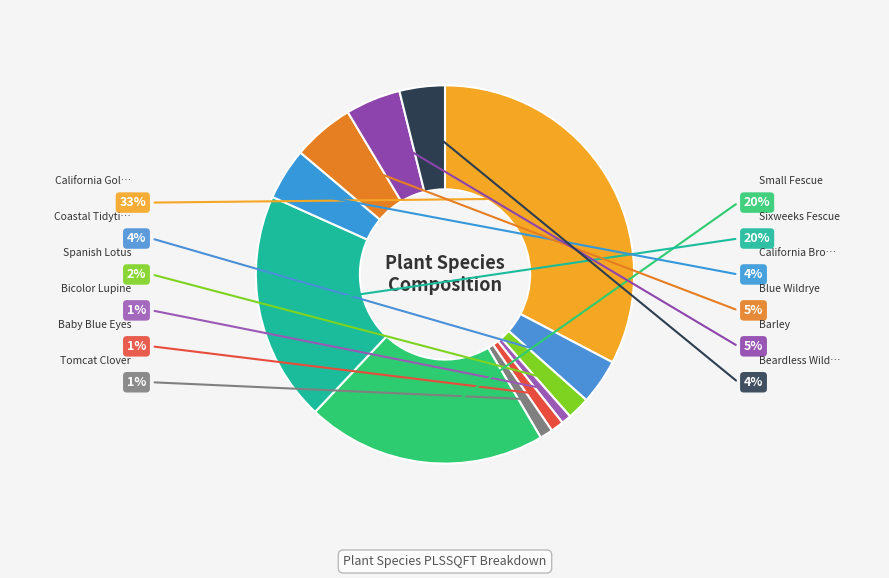

Rank the categories by value from highest to lowest.

California Goldfields, Small Fescue, Sixweeks Fescue, Blue Wildrye, Barley, California Brome, Coastal Tidytips, Beardless Wildrye, Spanish Lotus, Baby Blue Eyes, Tomcat Clover, Bicolor Lupine